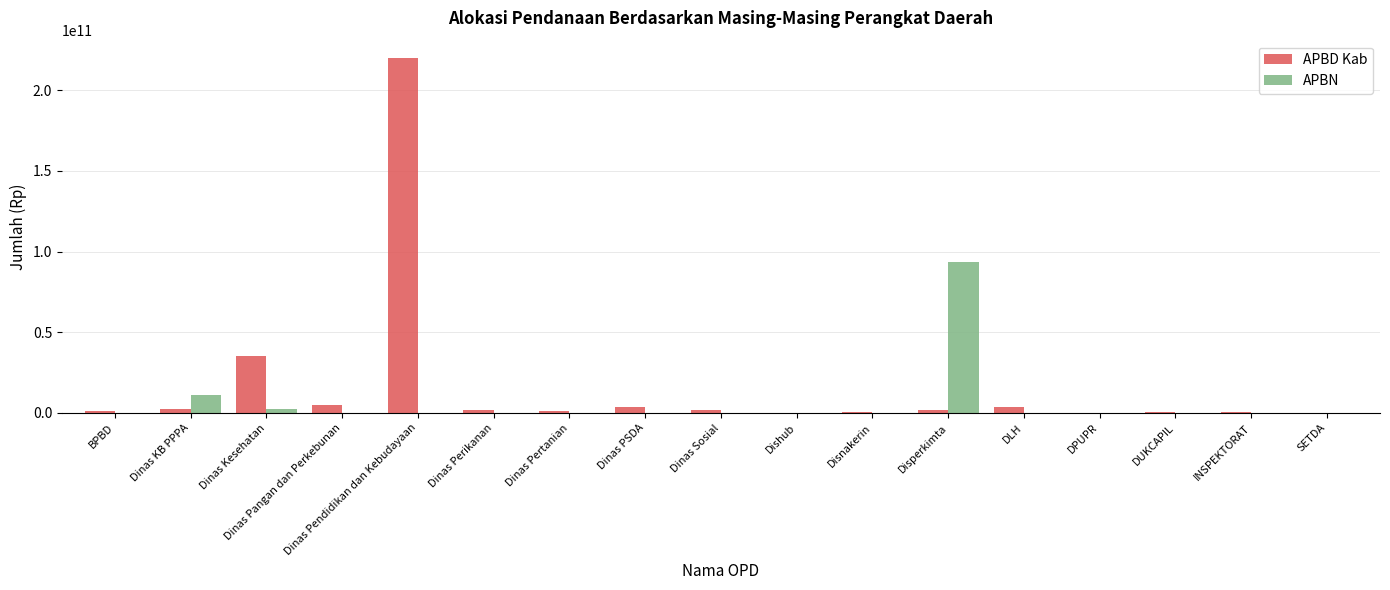

Which series changed the most between Disperkimta and DLH?

APBN